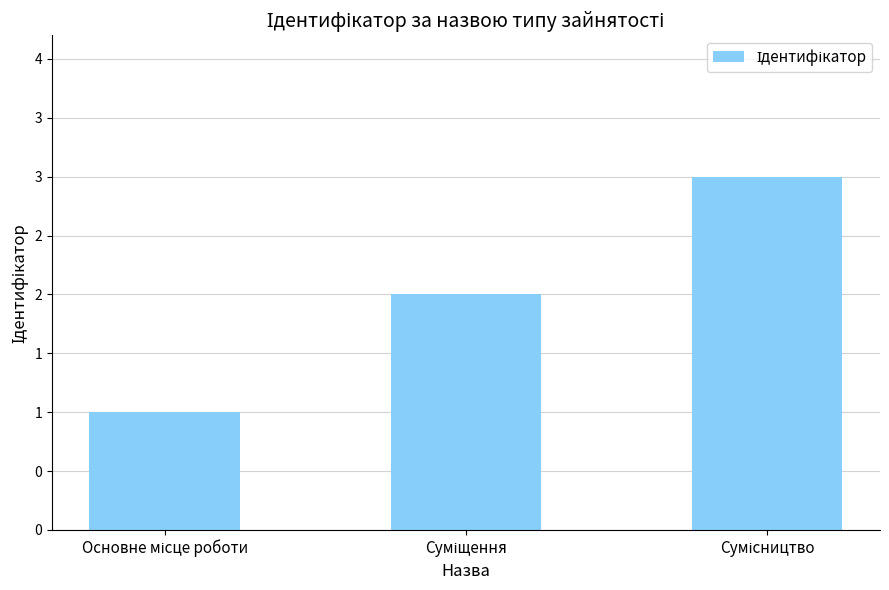

What is the value of the 1st bar from the left?

1